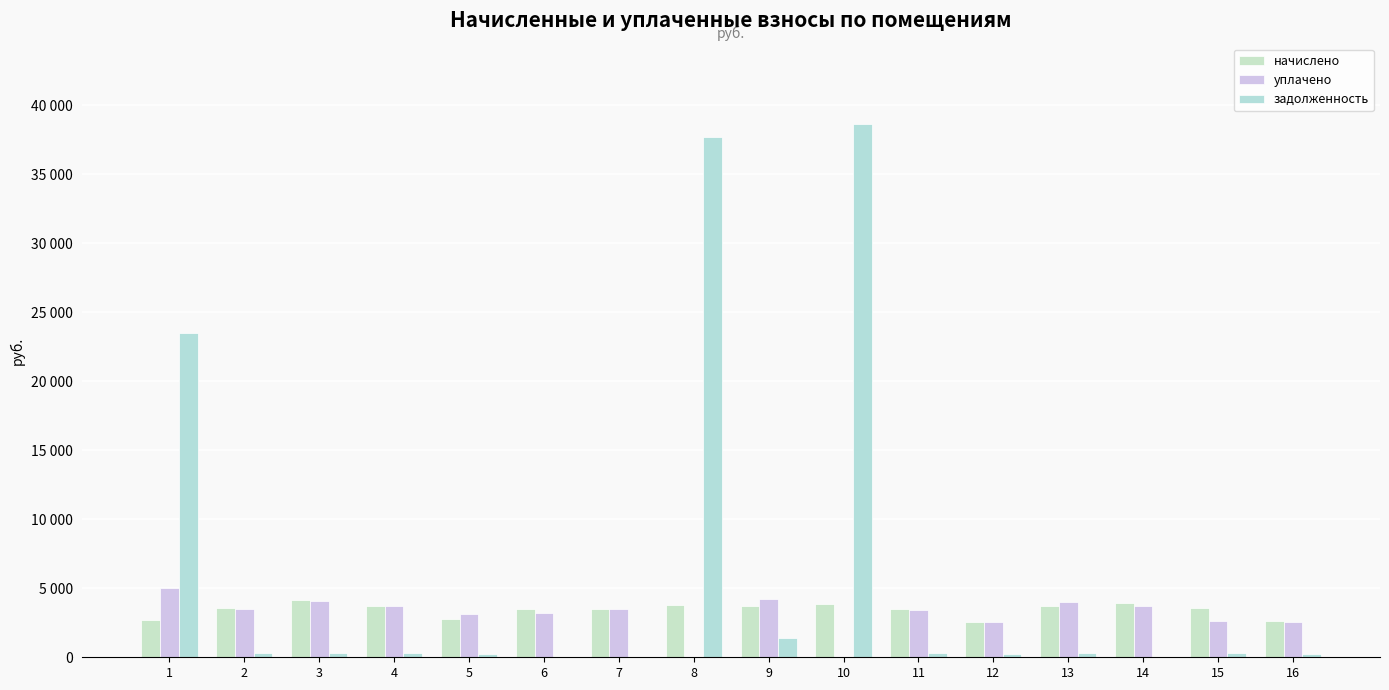

Is it true that уплачено equals 5000.0 at 1?

True